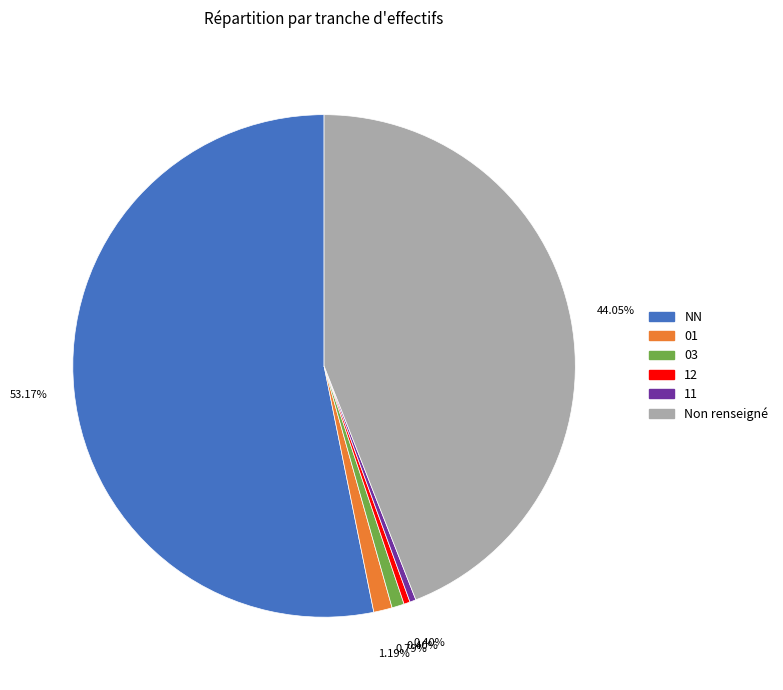

Does any single category account for the majority?

Yes